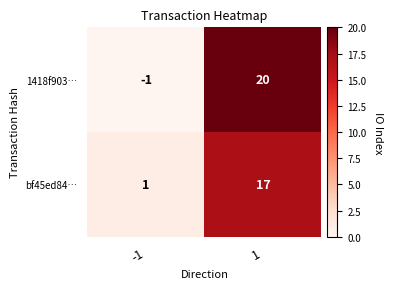

True or false: 1418f903… has a value of -1 at -1.

True